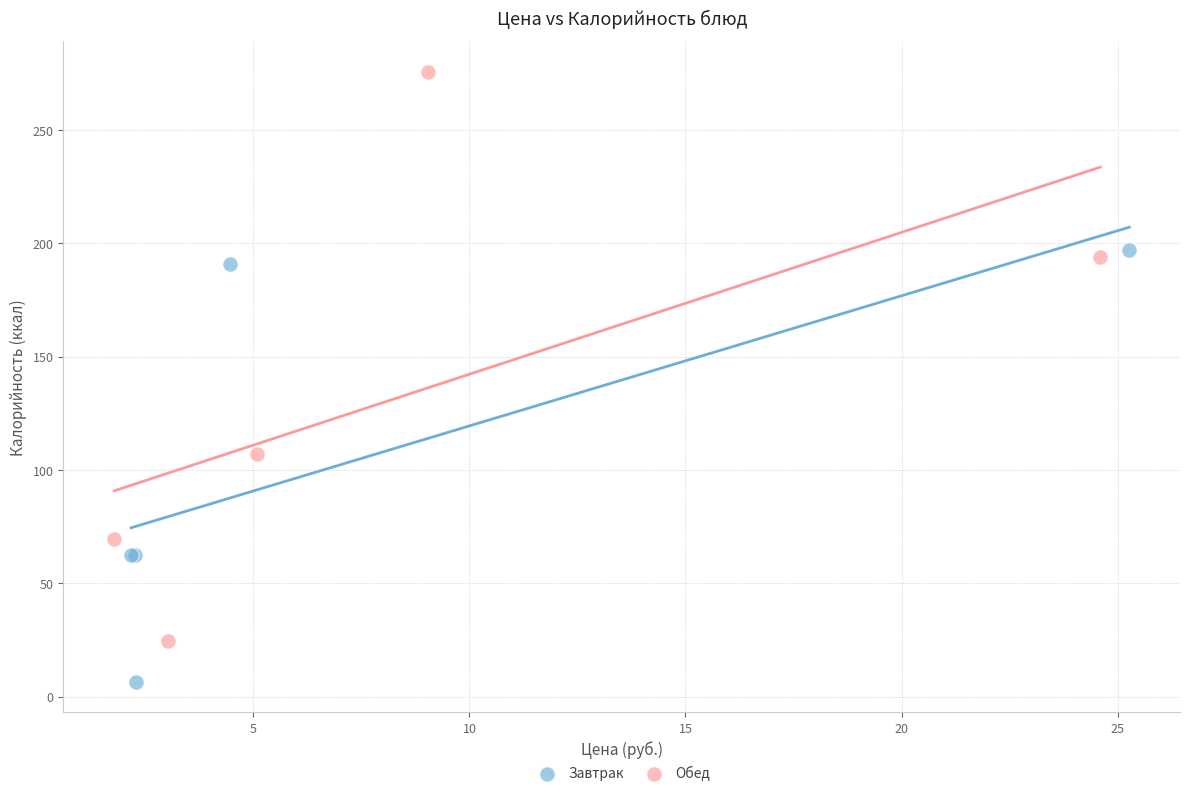

Which series reaches the minimum Y coordinate?

Завтрак